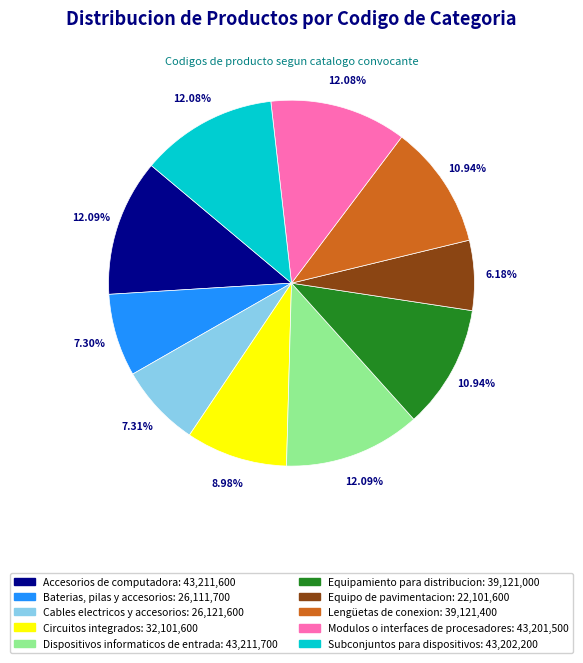

Between Equipamiento para distribucion and Circuitos integrados, which is larger?

Equipamiento para distribucion